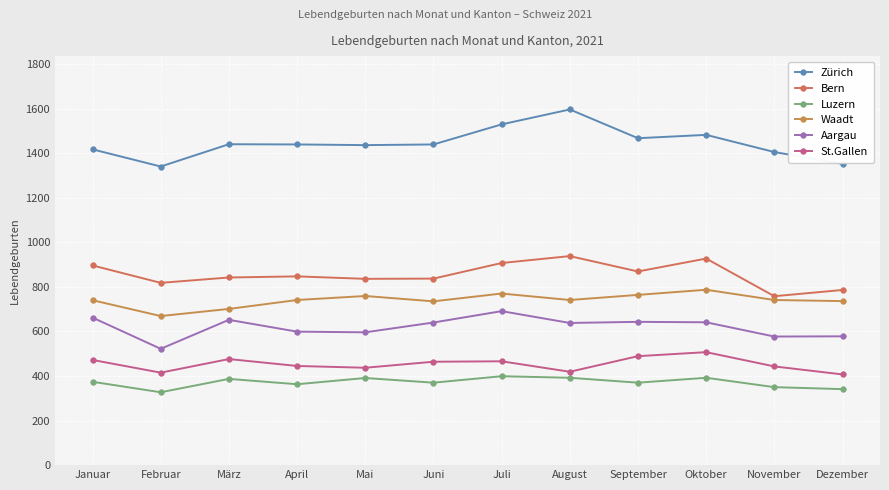

Rank the series by their maximum value, from lowest to highest.

Luzern, St.Gallen, Aargau, Waadt, Bern, Zürich